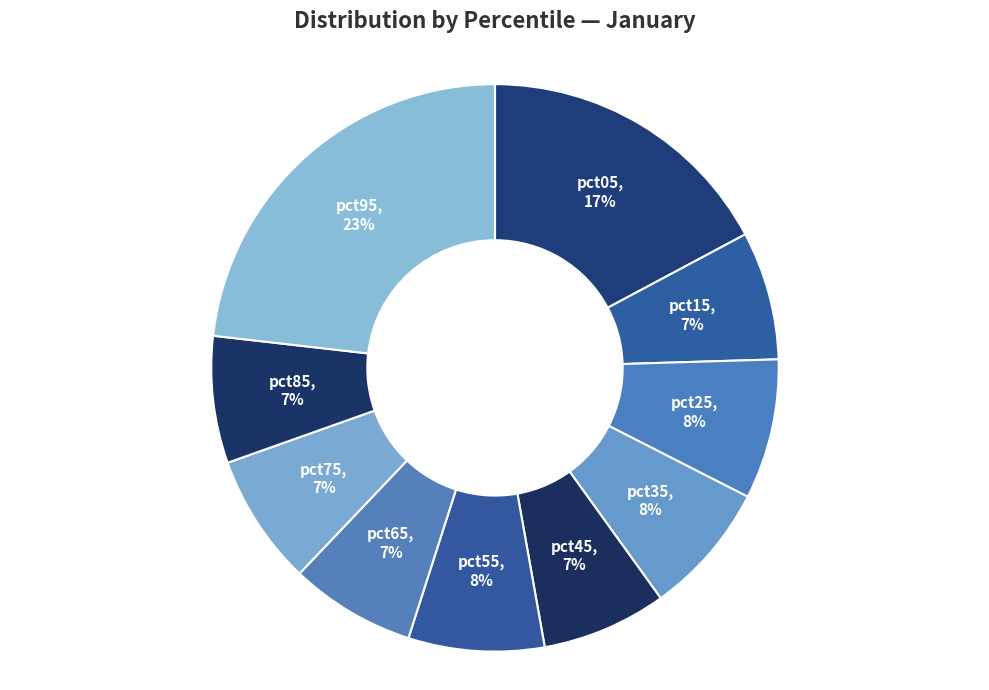

Combined, do pct75 and pct65 account for over 50%?

No